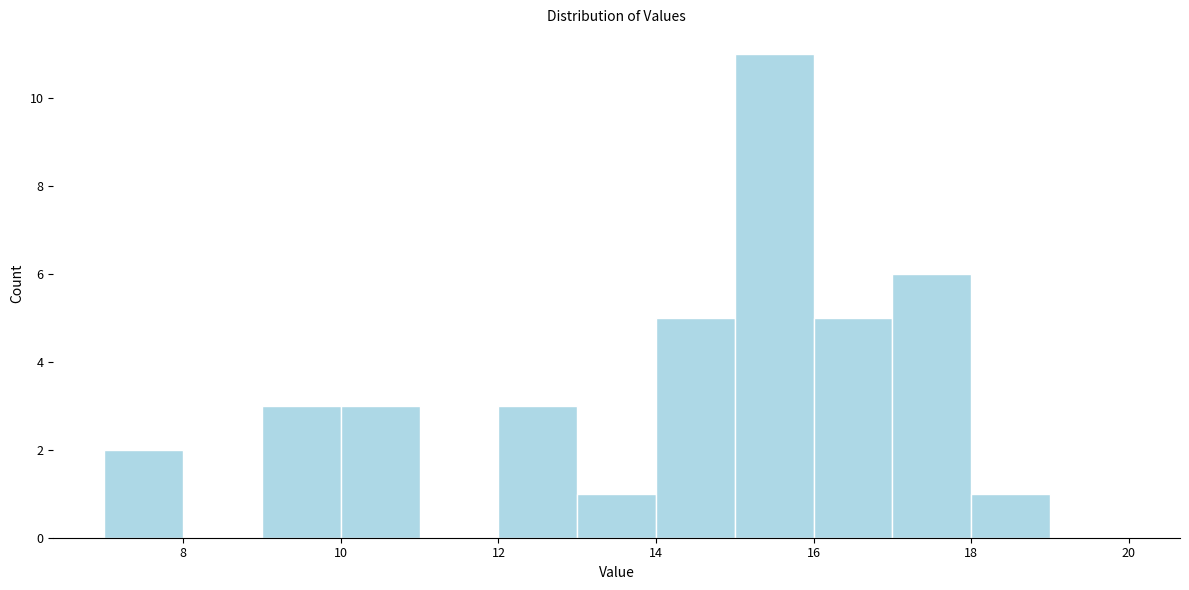

Over which range of the x-axis is the bar tallest?

15 to 16